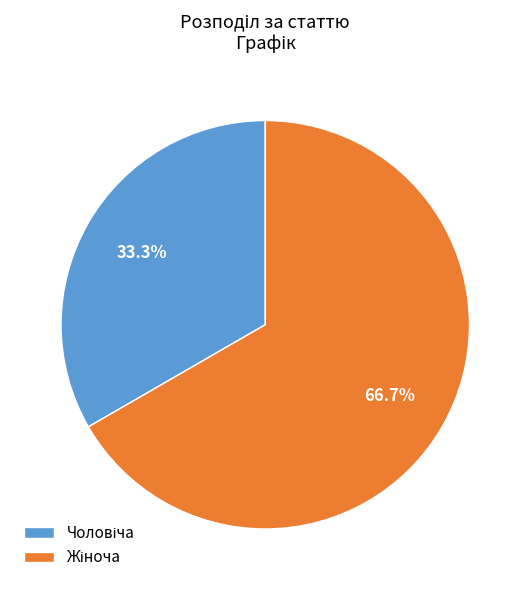

Is there a majority slice in this chart?

Yes